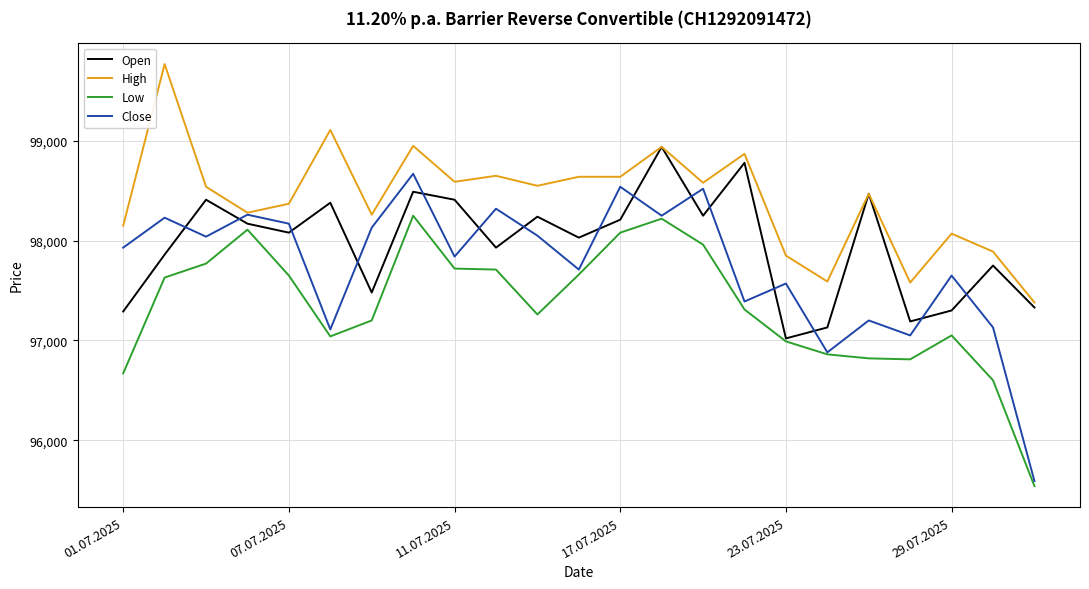

List the series in order of their overall mean, lowest first.

Low, Close, Open, High